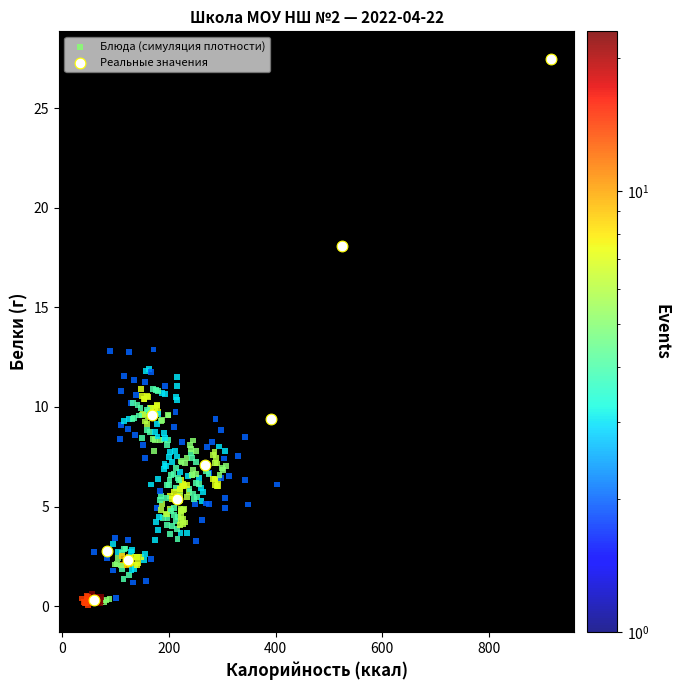

Which series has the widest spread of Y values?

Реальные значения